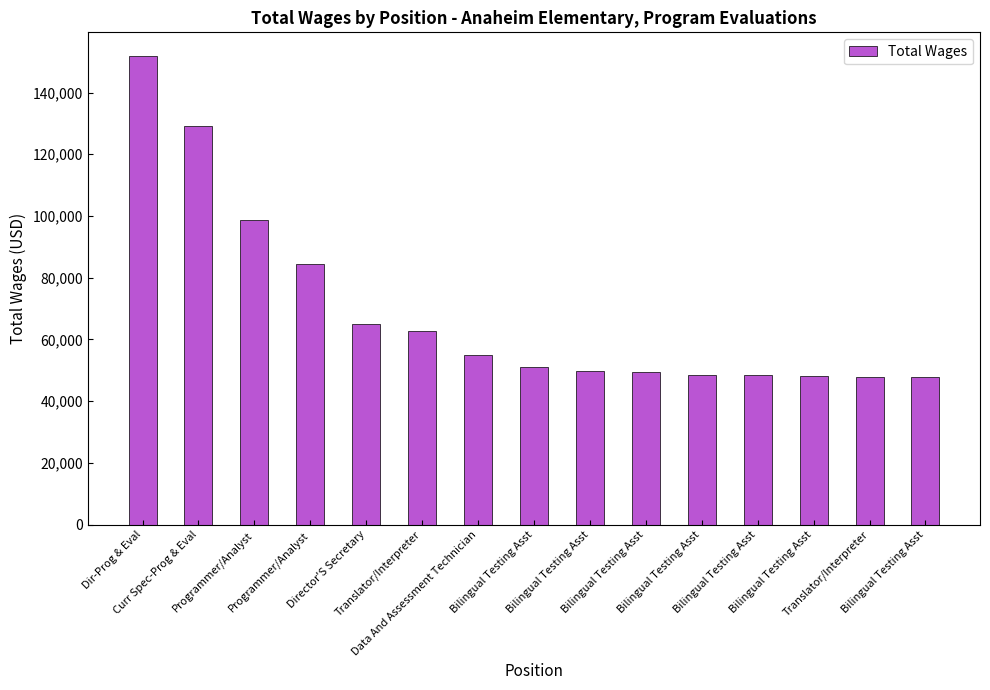

True or false: the data shows 63784 at Dir-Prog & Eval.

False